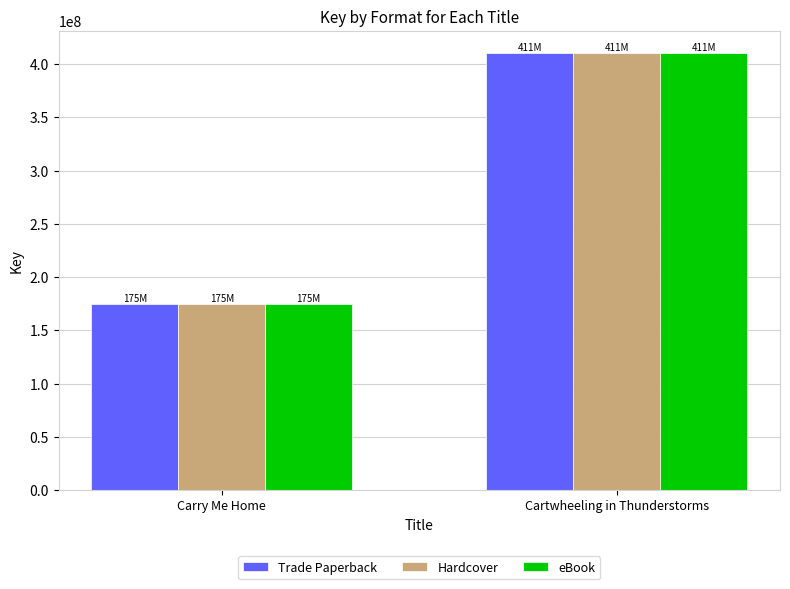

Rank the categories by eBook value from highest to lowest.

Cartwheeling in Thunderstorms, Carry Me Home